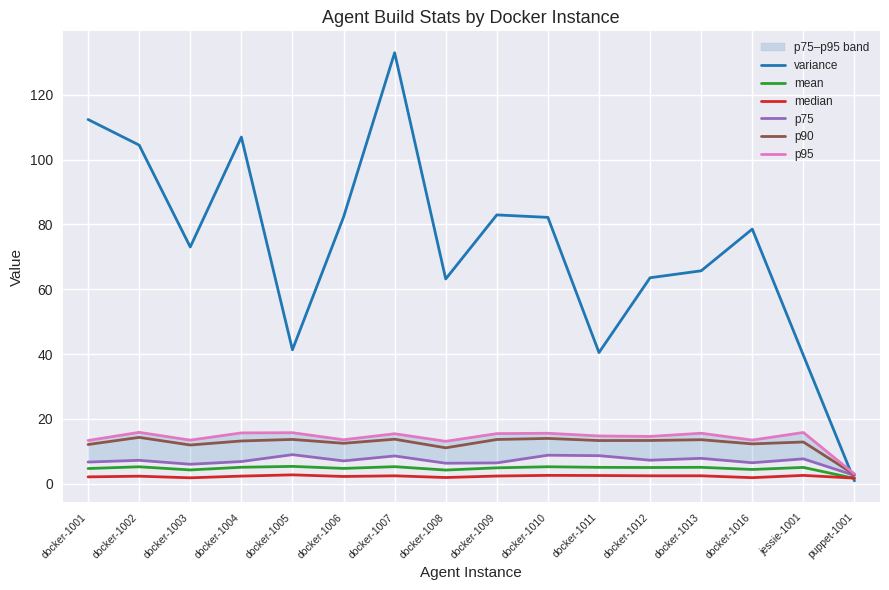

What is the minimum value for p95?

3.0